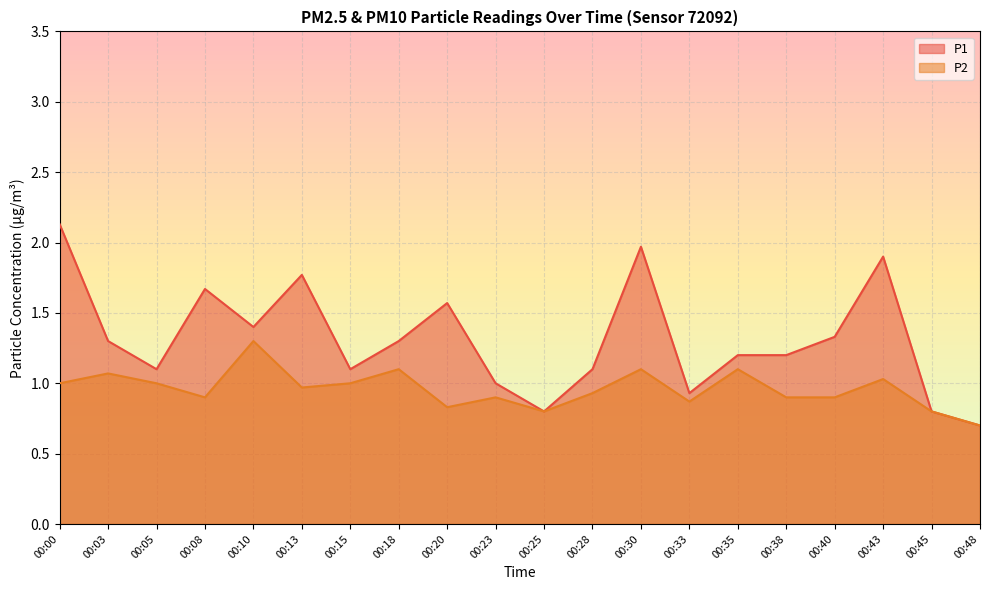

Which category has the lowest value across all series?

00:48